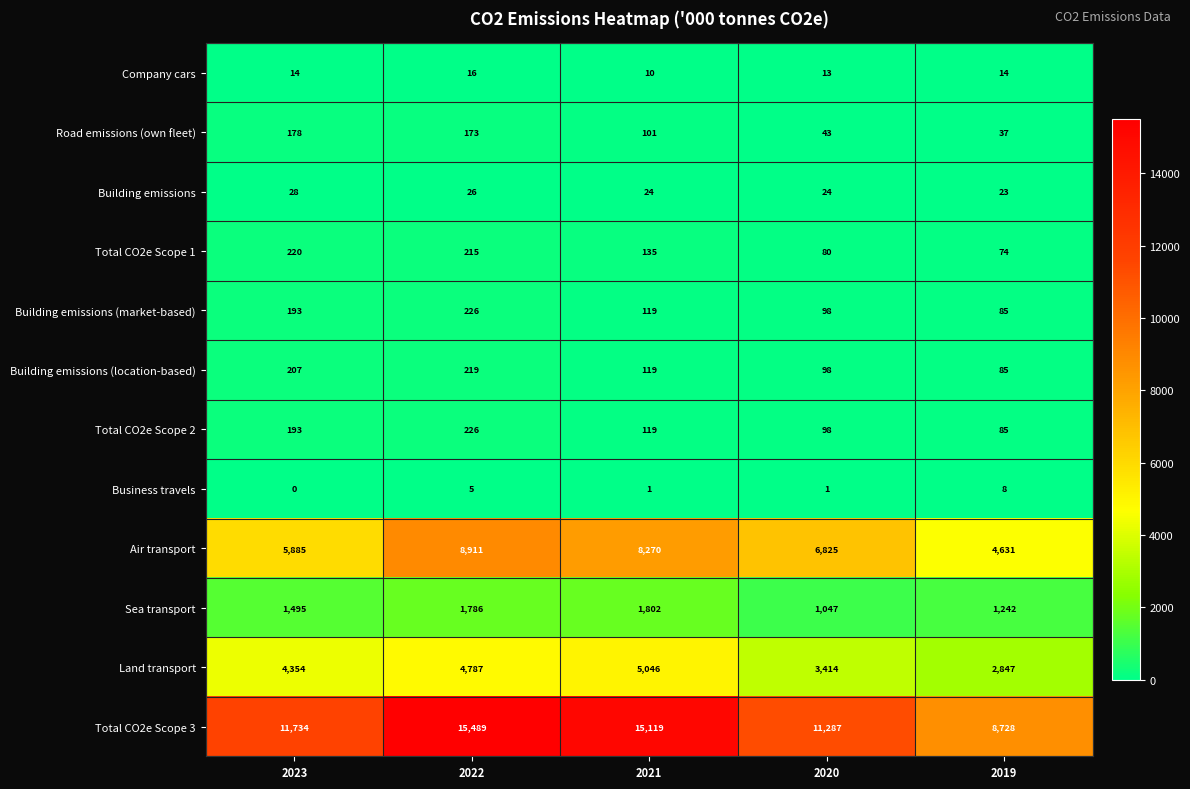

True or false: Sea transport has a value of 1495 at 2023.

True